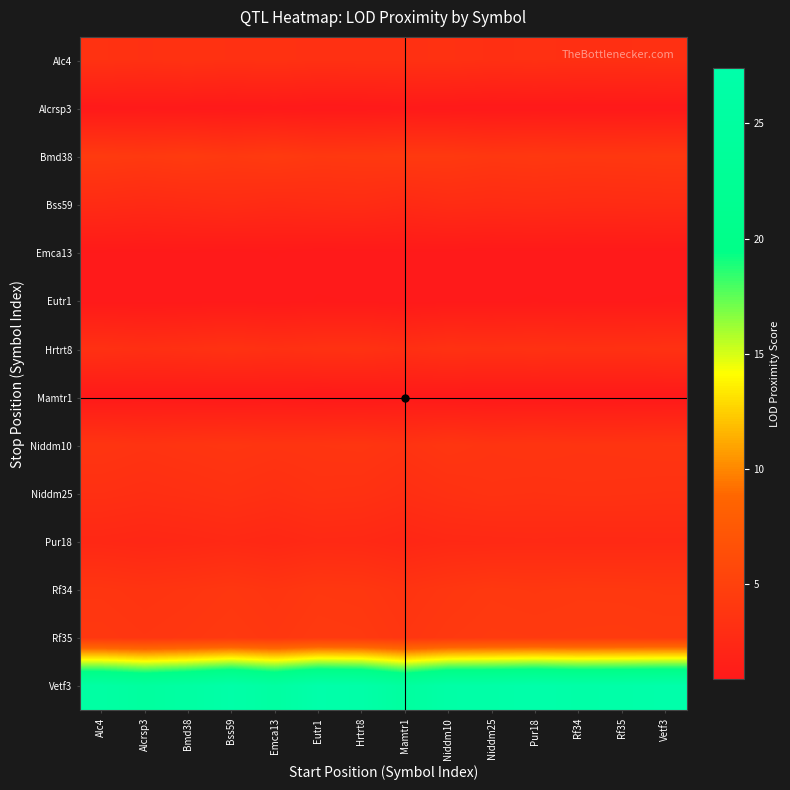

Reading left to right, extract all data points from this chart.

Alc4: Alc4=3.5	Alcrsp3=3.3	Bmd38=3.5	Bss59=3.4	Emca13=3.4	Eutr1=3.3	Hrtrt8=3.4	Mamtr1=3.3	Niddm10=3.4	Niddm25=3.2	Pur18=3.3	Rf34=3.2	Rf35=3.3	Vetf3=3.3
Alcrsp3: Alc4=1.0	Alcrsp3=1.0	Bmd38=1.0	Bss59=0.9	Emca13=1.0	Eutr1=0.9	Hrtrt8=0.9	Mamtr1=1.0	Niddm10=0.9	Niddm25=0.9	Pur18=0.9	Rf34=0.9	Rf35=0.9	Vetf3=0.9
Bmd38: Alc4=4.4	Alcrsp3=4.2	Bmd38=4.4	Bss59=4.2	Emca13=4.4	Eutr1=4.1	Hrtrt8=4.2	Mamtr1=4.2	Niddm10=4.2	Niddm25=4.0	Pur18=4.1	Rf34=4.0	Rf35=4.1	Vetf3=4.1
Bss59: Alc4=2.8	Alcrsp3=2.7	Bmd38=2.8	Bss59=2.9	Emca13=2.7	Eutr1=2.9	Hrtrt8=2.9	Mamtr1=2.7	Niddm10=2.9	Niddm25=2.8	Pur18=2.9	Rf34=2.8	Rf35=2.8	Vetf3=2.9
Emca13: Alc4=1.0	Alcrsp3=1.0	Bmd38=1.0	Bss59=0.9	Emca13=1.0	Eutr1=0.9	Hrtrt8=0.9	Mamtr1=1.0	Niddm10=1.0	Niddm25=0.9	Pur18=0.9	Rf34=0.9	Rf35=0.9	Vetf3=0.9
Eutr1: Alc4=0.9	Alcrsp3=0.9	Bmd38=0.9	Bss59=1.0	Emca13=0.9	Eutr1=1.0	Hrtrt8=1.0	Mamtr1=0.9	Niddm10=1.0	Niddm25=1.0	Pur18=1.0	Rf34=1.0	Rf35=1.0	Vetf3=1.0
Hrtrt8: Alc4=3.3	Alcrsp3=3.2	Bmd38=3.3	Bss59=3.5	Emca13=3.3	Eutr1=3.4	Hrtrt8=3.5	Mamtr1=3.2	Niddm10=3.4	Niddm25=3.4	Pur18=3.4	Rf34=3.4	Rf35=3.4	Vetf3=3.4
Mamtr1: Alc4=1.0	Alcrsp3=1.0	Bmd38=1.0	Bss59=0.9	Emca13=1.0	Eutr1=0.9	Hrtrt8=0.9	Mamtr1=1.0	Niddm10=0.9	Niddm25=0.9	Pur18=0.9	Rf34=0.9	Rf35=0.9	Vetf3=0.9
Niddm10: Alc4=3.8	Alcrsp3=3.6	Bmd38=3.8	Bss59=3.9	Emca13=3.7	Eutr1=3.8	Hrtrt8=3.9	Mamtr1=3.6	Niddm10=3.9	Niddm25=3.7	Pur18=3.8	Rf34=3.7	Rf35=3.7	Vetf3=3.8
Niddm25: Alc4=3.3	Alcrsp3=3.1	Bmd38=3.2	Bss59=3.4	Emca13=3.2	Eutr1=3.5	Hrtrt8=3.4	Mamtr1=3.1	Niddm10=3.4	Niddm25=3.5	Pur18=3.5	Rf34=3.5	Rf35=3.5	Vetf3=3.5
Pur18: Alc4=2.5	Alcrsp3=2.4	Bmd38=2.4	Bss59=2.6	Emca13=2.4	Eutr1=2.6	Hrtrt8=2.6	Mamtr1=2.3	Niddm10=2.5	Niddm25=2.5	Pur18=2.6	Rf34=2.5	Rf35=2.6	Vetf3=2.6
Rf34: Alc4=3.8	Alcrsp3=3.7	Bmd38=3.8	Bss59=4.0	Emca13=3.8	Eutr1=4.1	Hrtrt8=4.0	Mamtr1=3.7	Niddm10=4.0	Niddm25=4.2	Pur18=4.1	Rf34=4.2	Rf35=4.1	Vetf3=4.1
Rf35: Alc4=4.1	Alcrsp3=3.9	Bmd38=4.0	Bss59=4.2	Emca13=4.0	Eutr1=4.3	Hrtrt8=4.2	Mamtr1=3.9	Niddm10=4.2	Niddm25=4.3	Pur18=4.3	Rf34=4.3	Rf35=4.4	Vetf3=4.3
Vetf3: Alc4=25.9	Alcrsp3=24.8	Bmd38=25.7	Bss59=27.0	Emca13=25.5	Eutr1=27.4	Hrtrt8=27.0	Mamtr1=24.8	Niddm10=26.6	Niddm25=26.8	Pur18=27.4	Rf34=26.8	Rf35=27.0	Vetf3=27.4